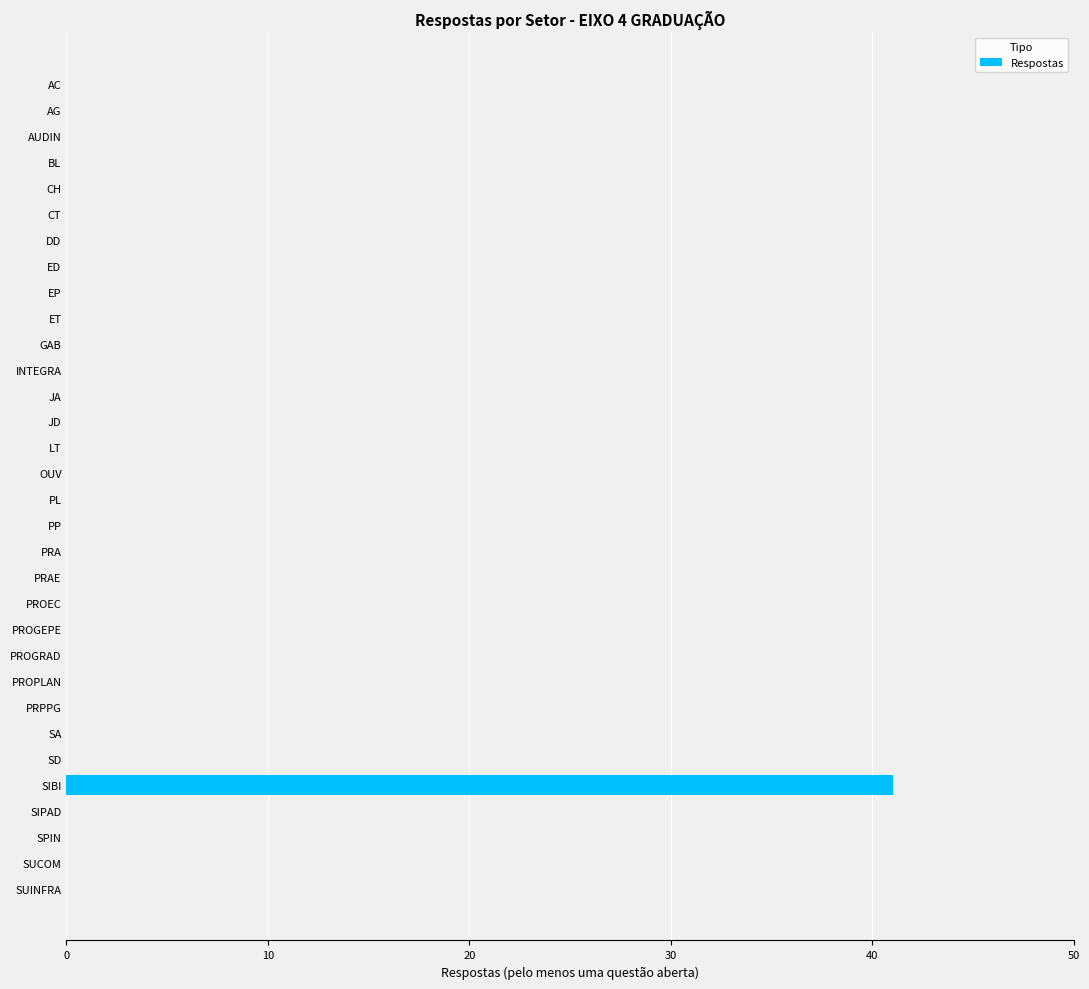

Is it true that the value at JA is 0?

True